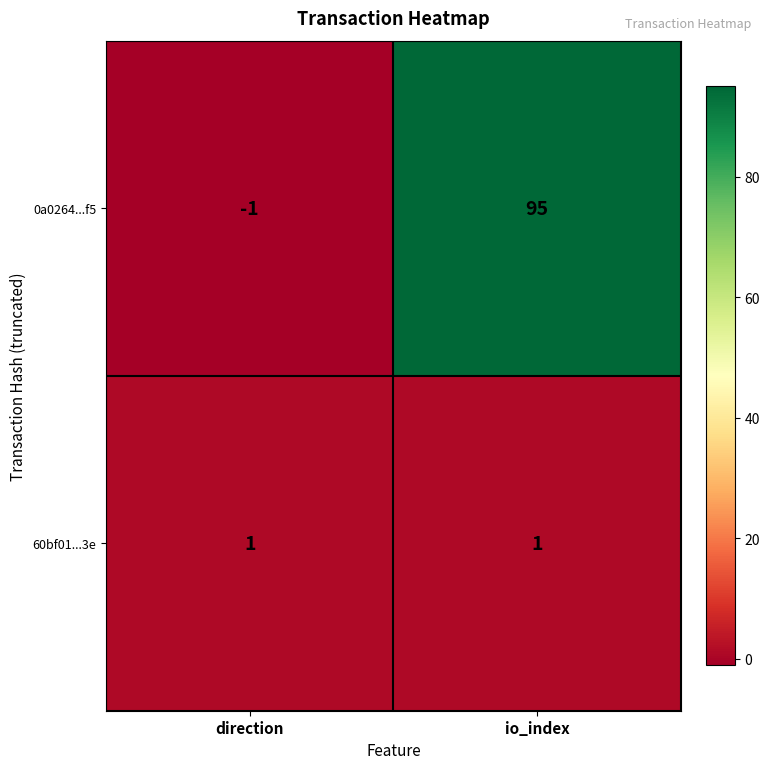

What is the total value across all series at io_index?

96